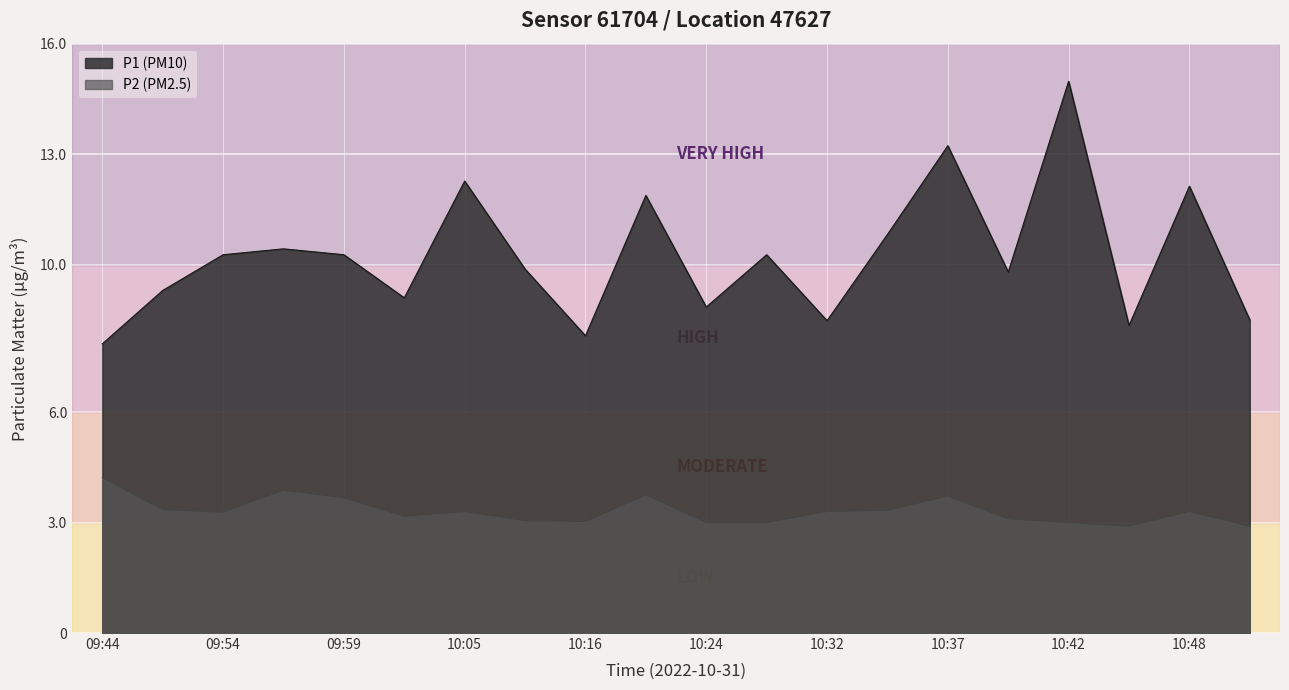

Between 09:52 and 10:08, which series saw the biggest shift?

P1